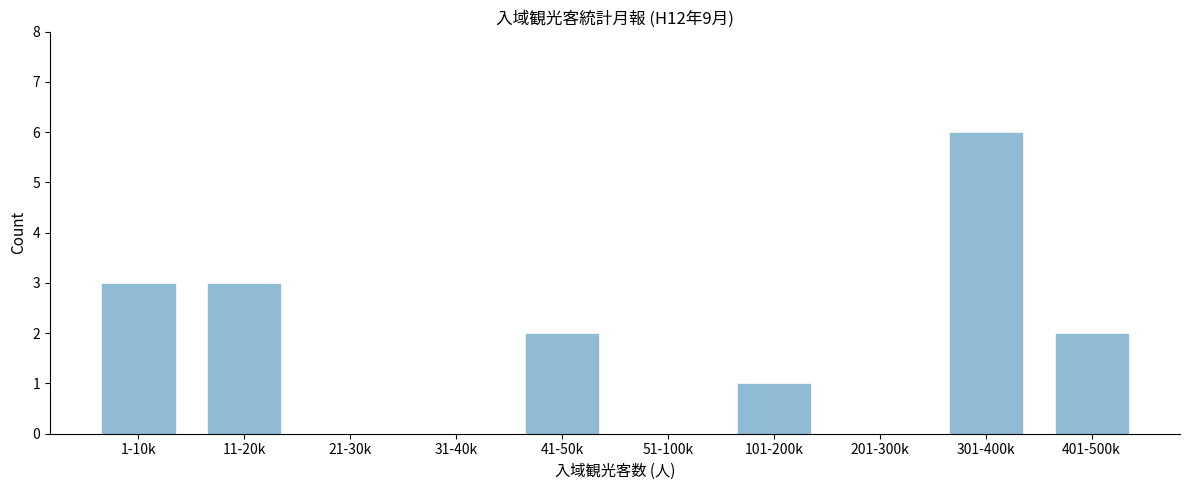

Reading right to left, transcribe all the data shown in this chart.

401-500k=2	301-400k=6	201-300k=0	101-200k=1	51-100k=0	41-50k=2	31-40k=0	21-30k=0	11-20k=3	1-10k=3